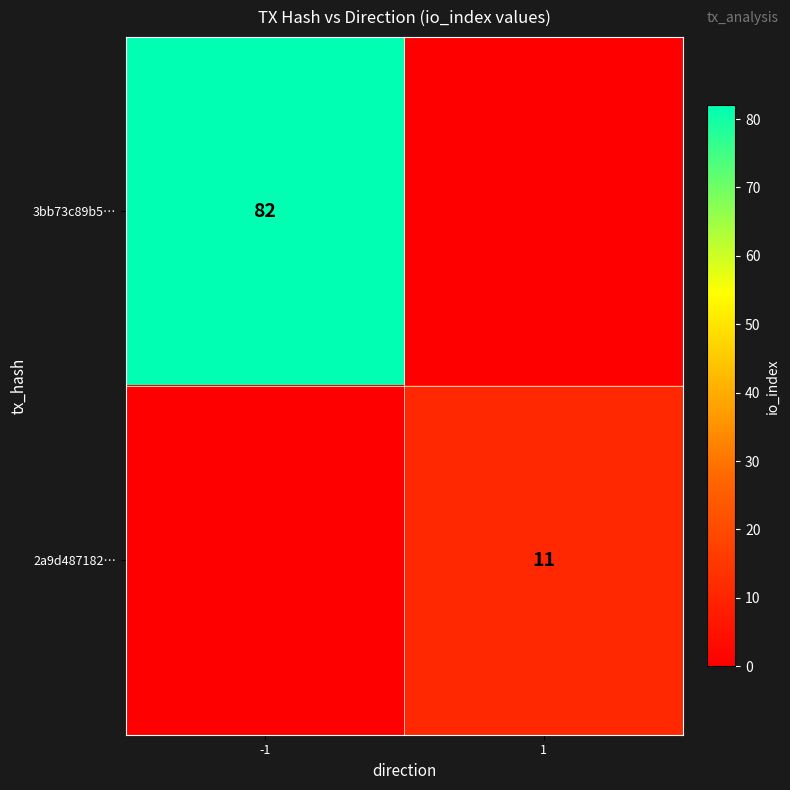

The value of 2a9d487182… at 1 is 11. True or false?

True